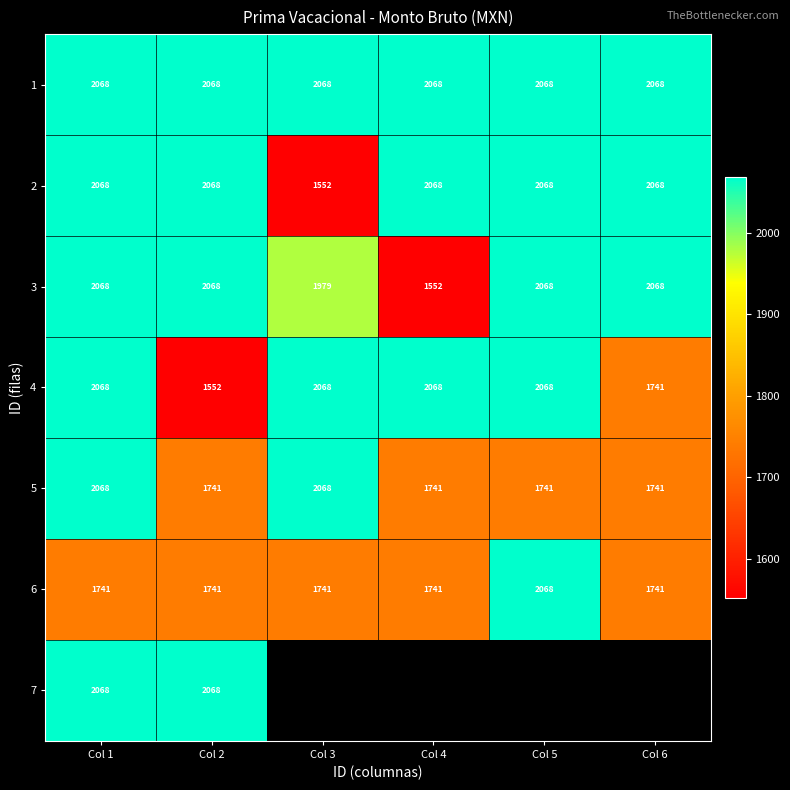

Which label corresponds to the largest value in the chart?

Col 1